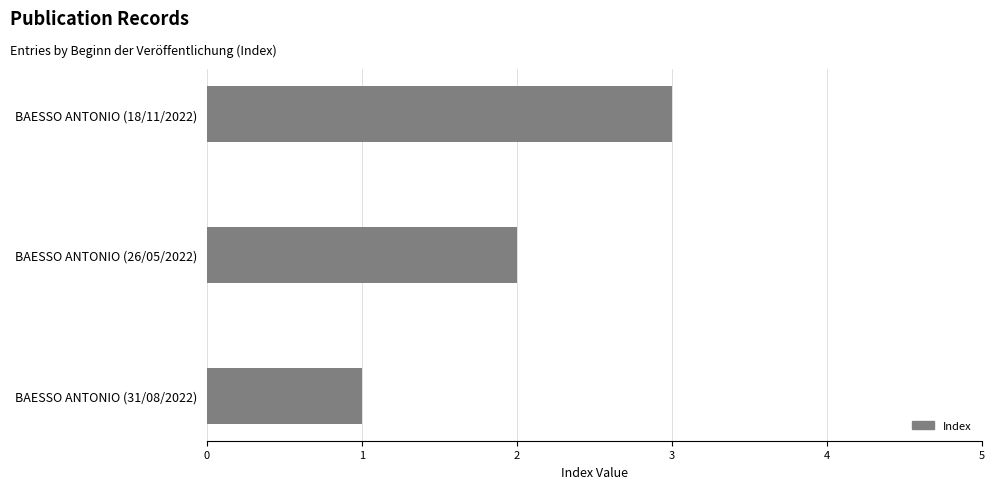

What is the sum of all values?

6